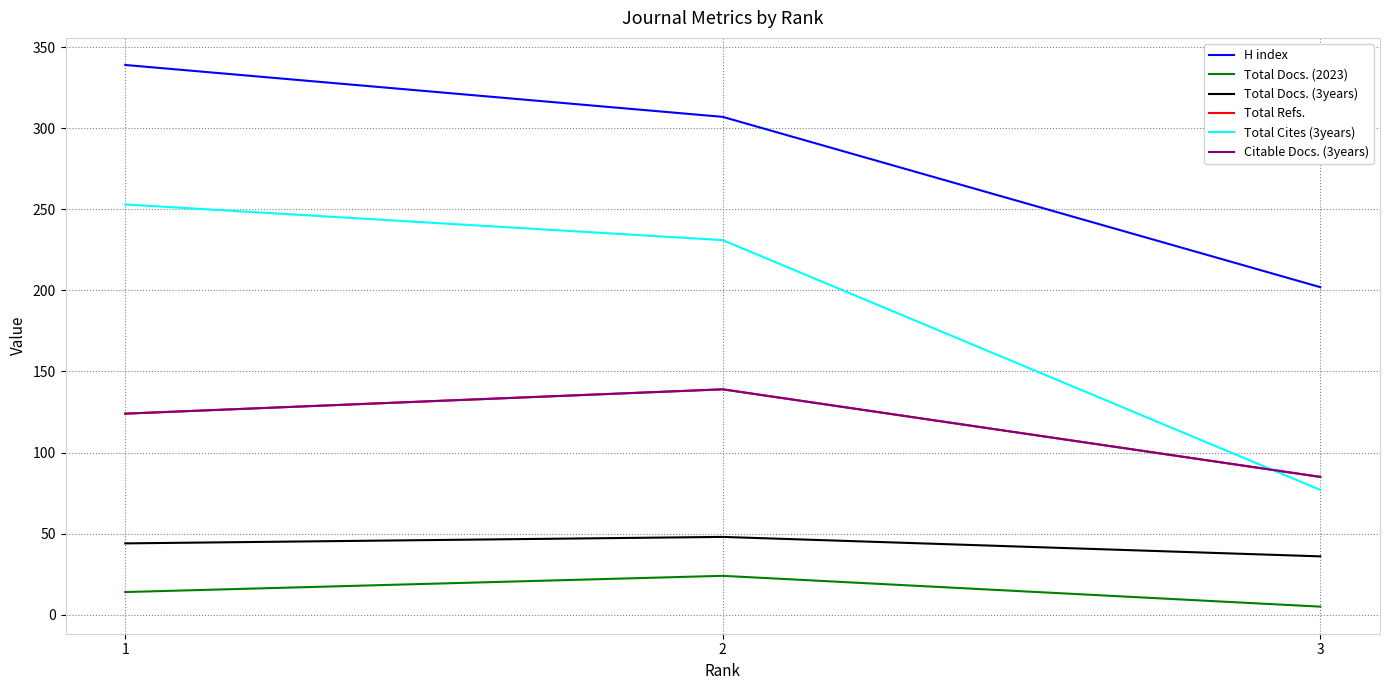

Does the chart have visible grid lines?

Yes